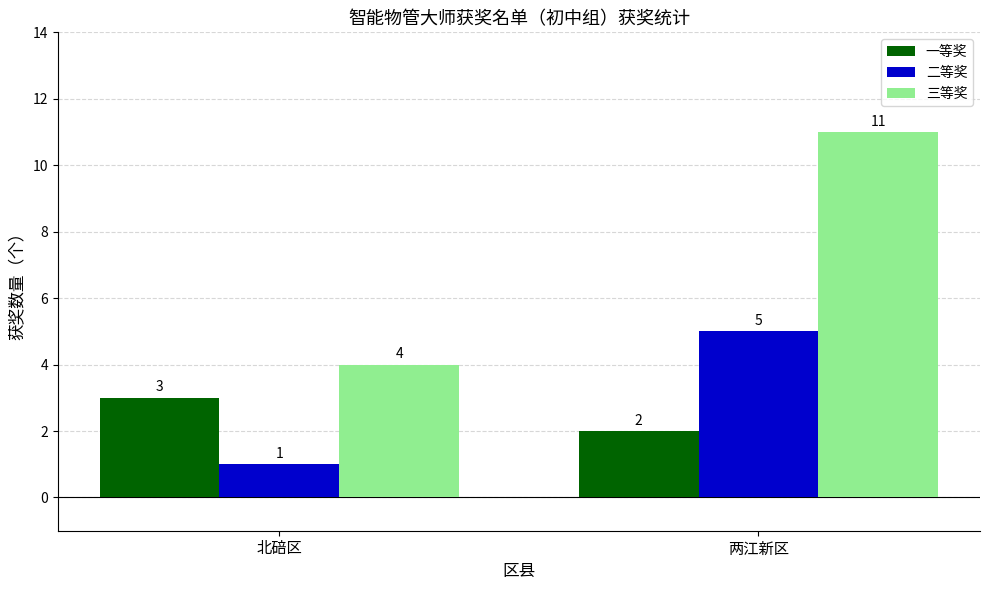

What is the label of the 1st bar from the right?

两江新区